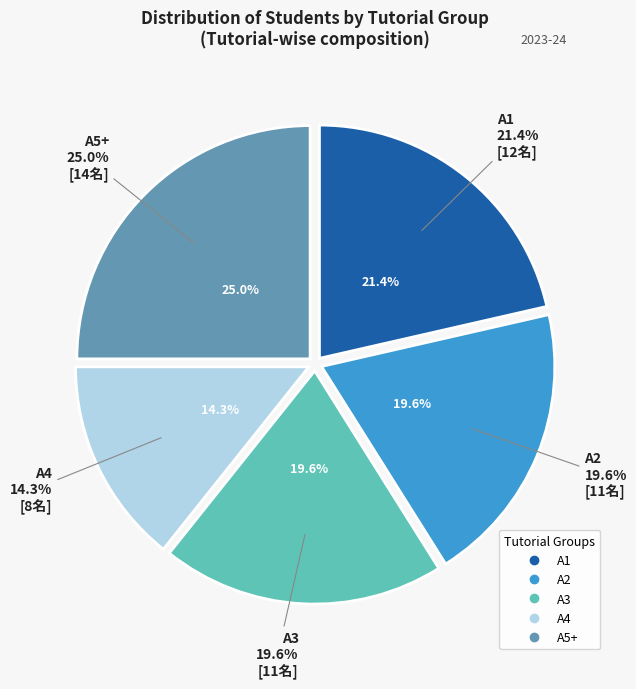

To the nearest percent, what is the difference between the largest and smallest slice percentages?

11%